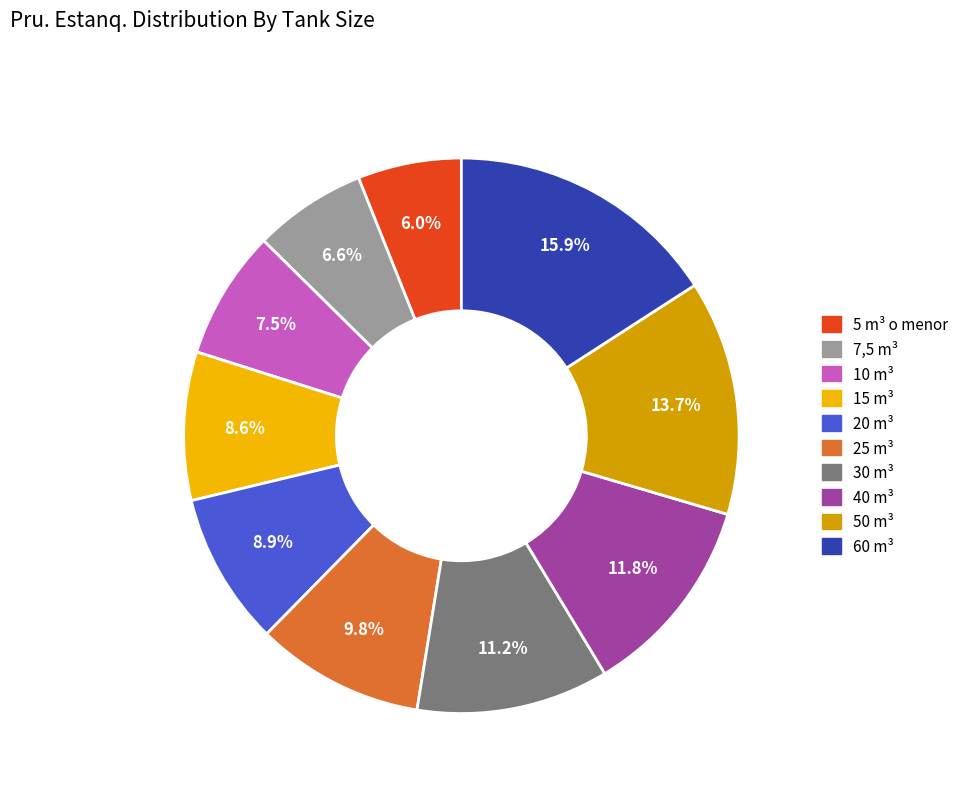

Is the sum of 60 m³ and 7,5 m³ greater than half?

No